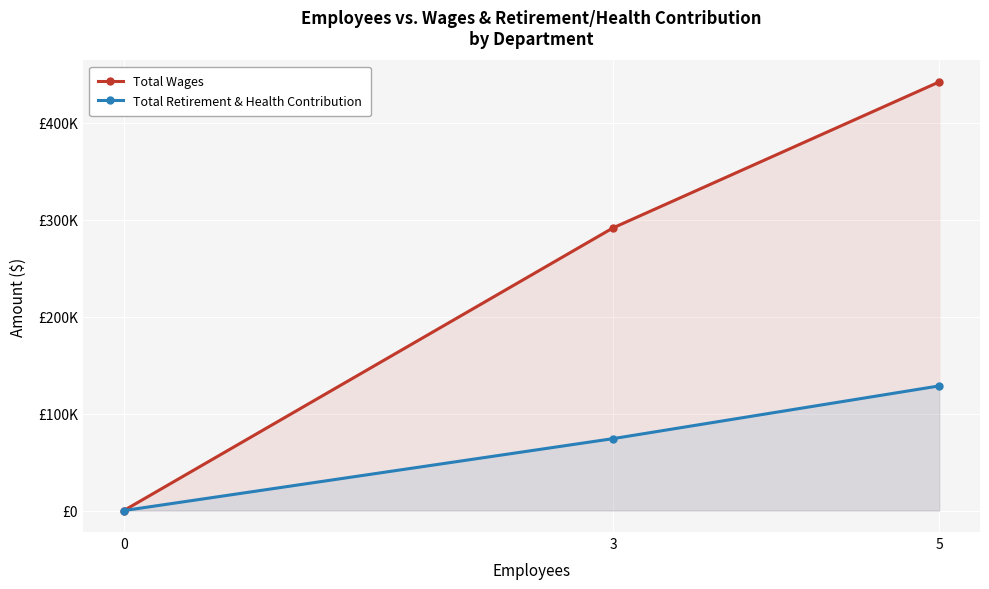

How many values in Total Retirement & Health Contribution are above zero?

2